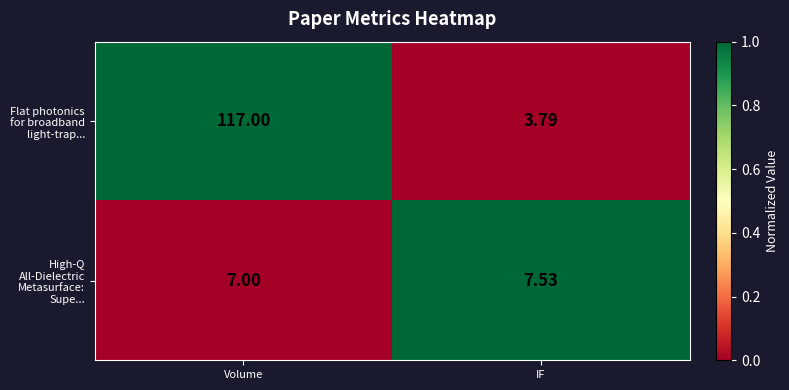

Which series has the widest spread of values?

Flat photonics for broadband light-trap...